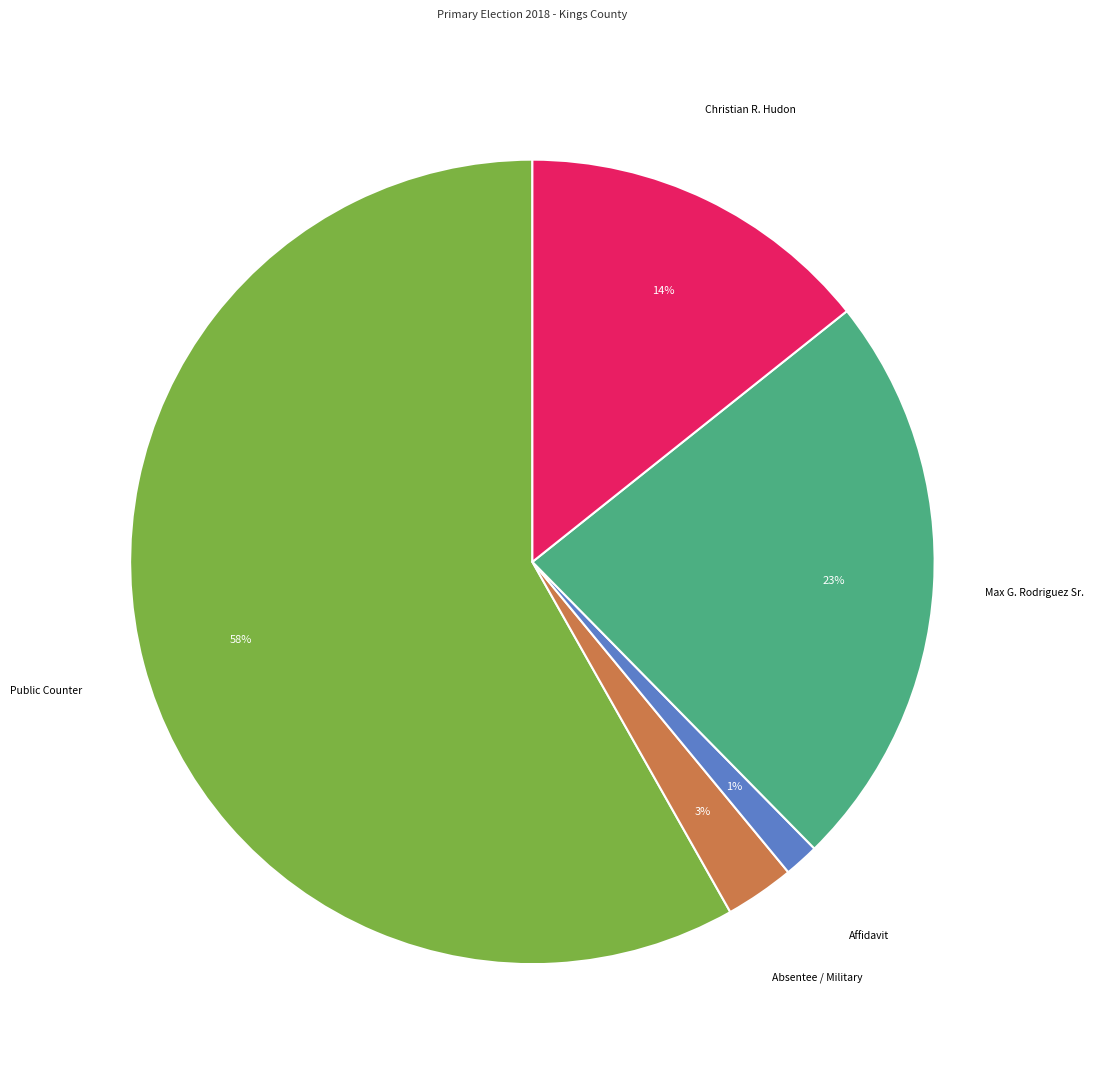

Count the number of slices in the pie.

5